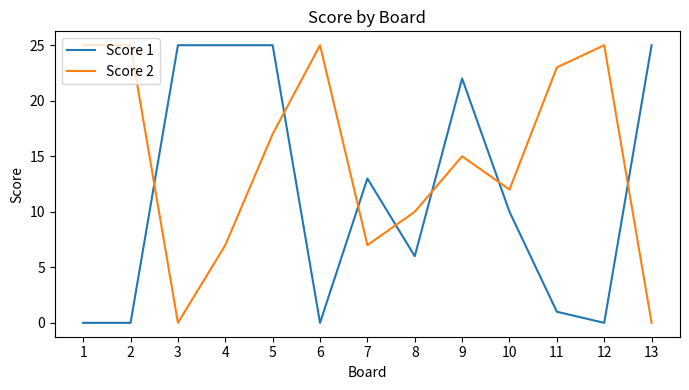

At which label is Score 1 closest to 12?

7